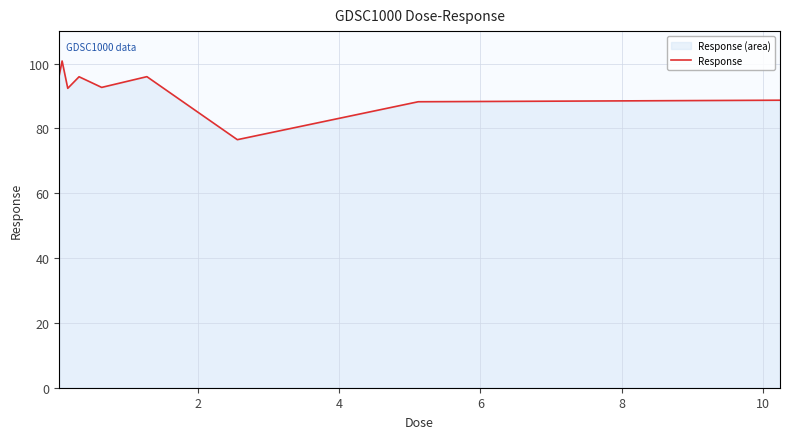

What is the smallest value displayed?

76.5